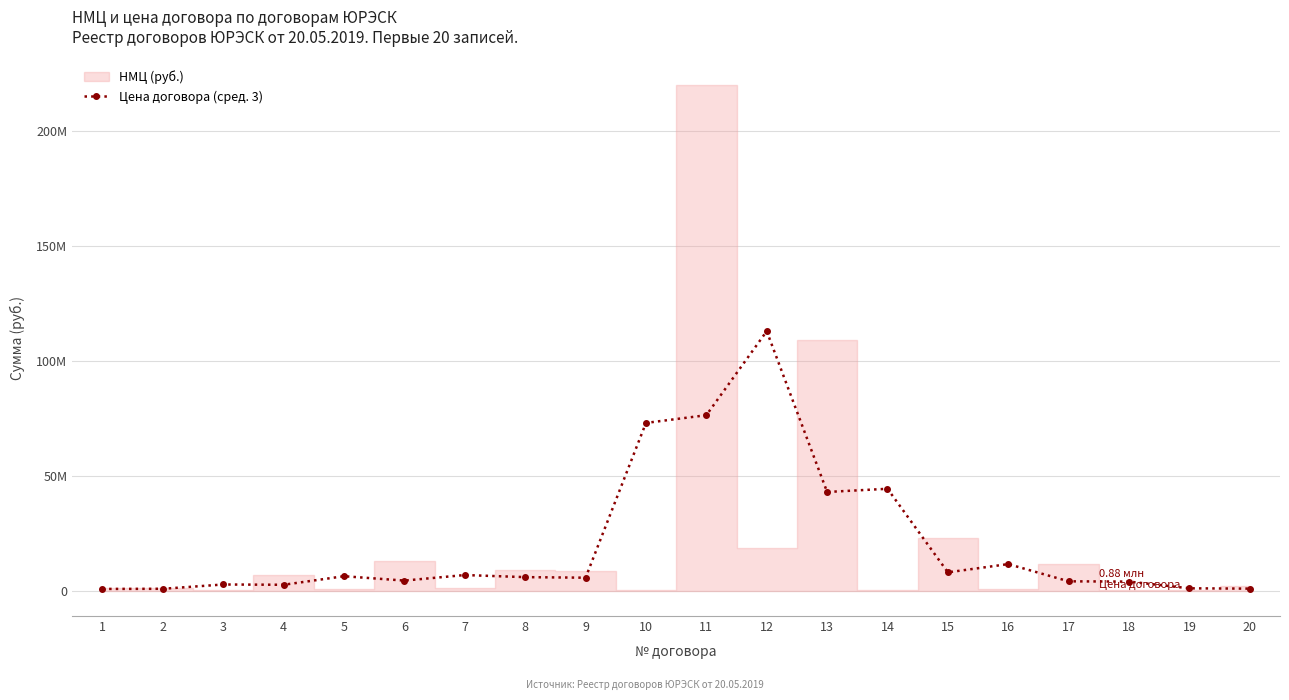

How many lines are shown in the chart?

1